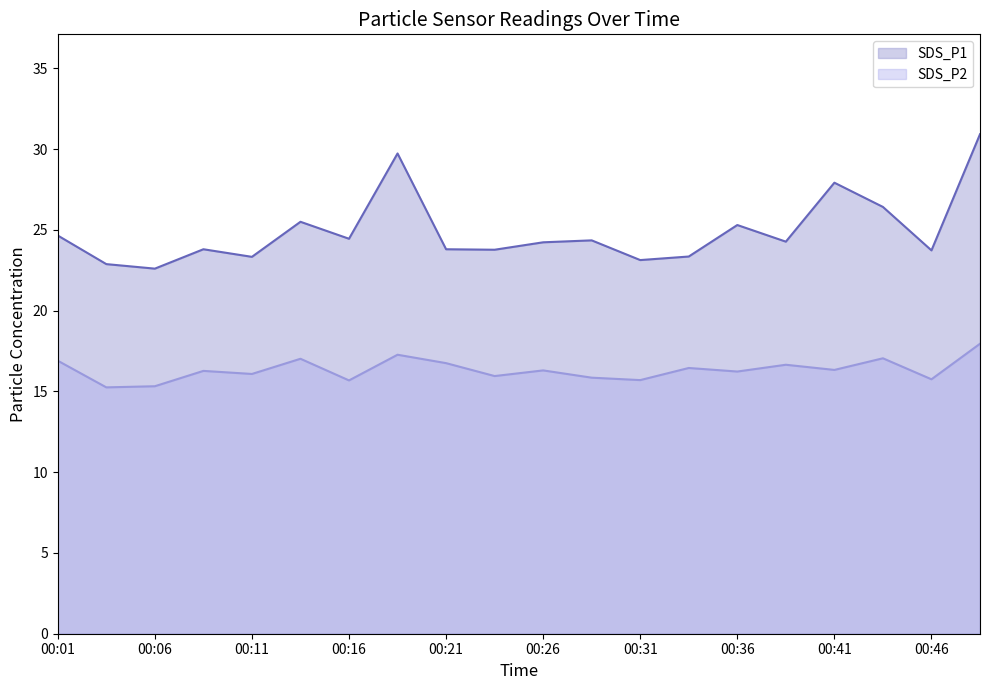

What is the difference between the highest and lowest values at 00:36?

9.1